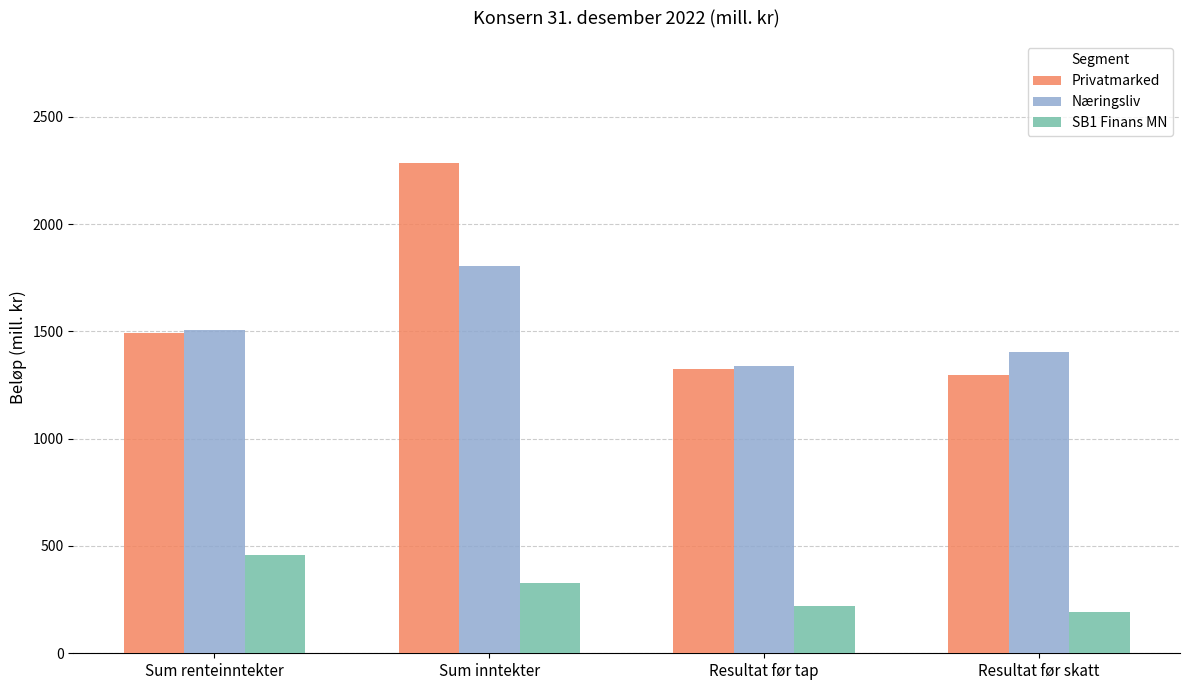

What is the total value across all series at Resultat før skatt?

2890